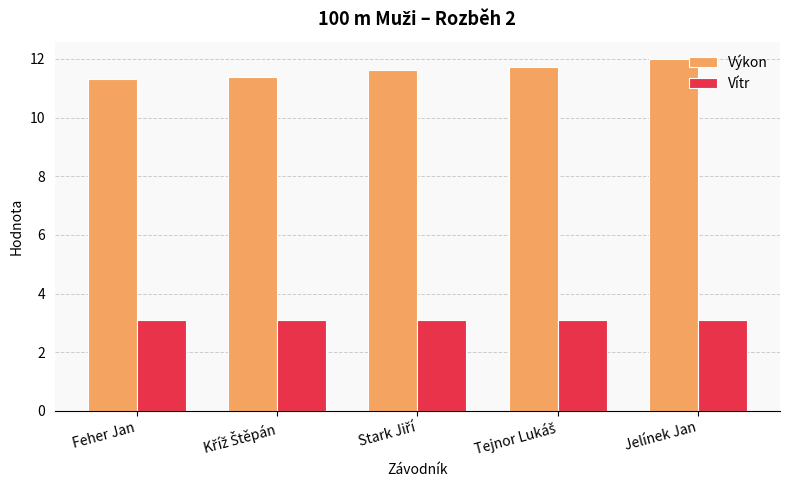

How many bars are there in each group?

2